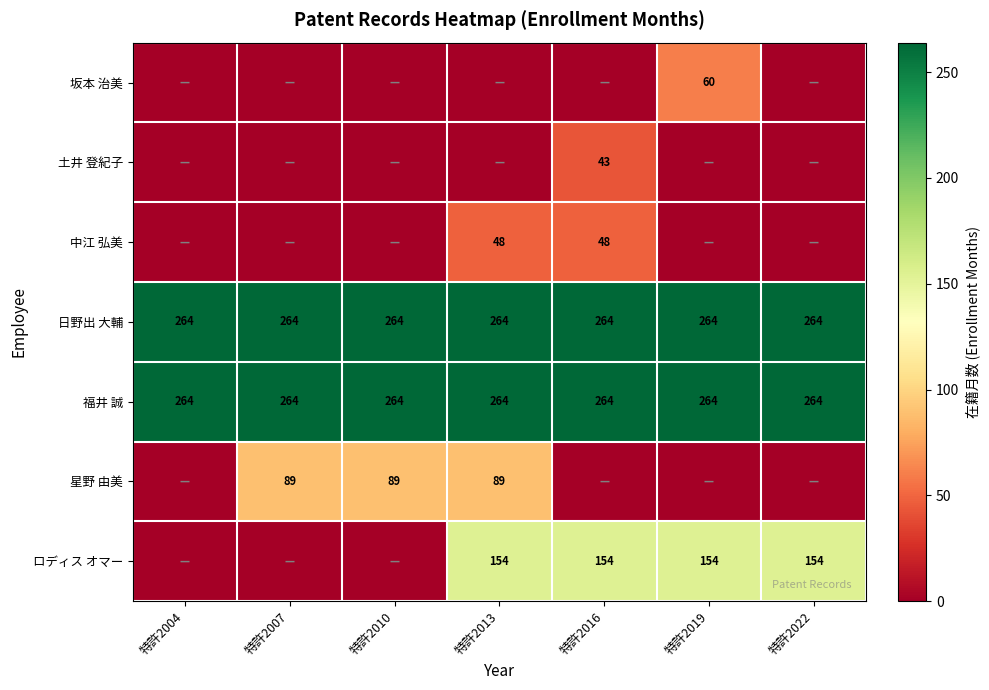

What is the sum of the 星野 由美 values at 特許2013 and 特許2010?

178